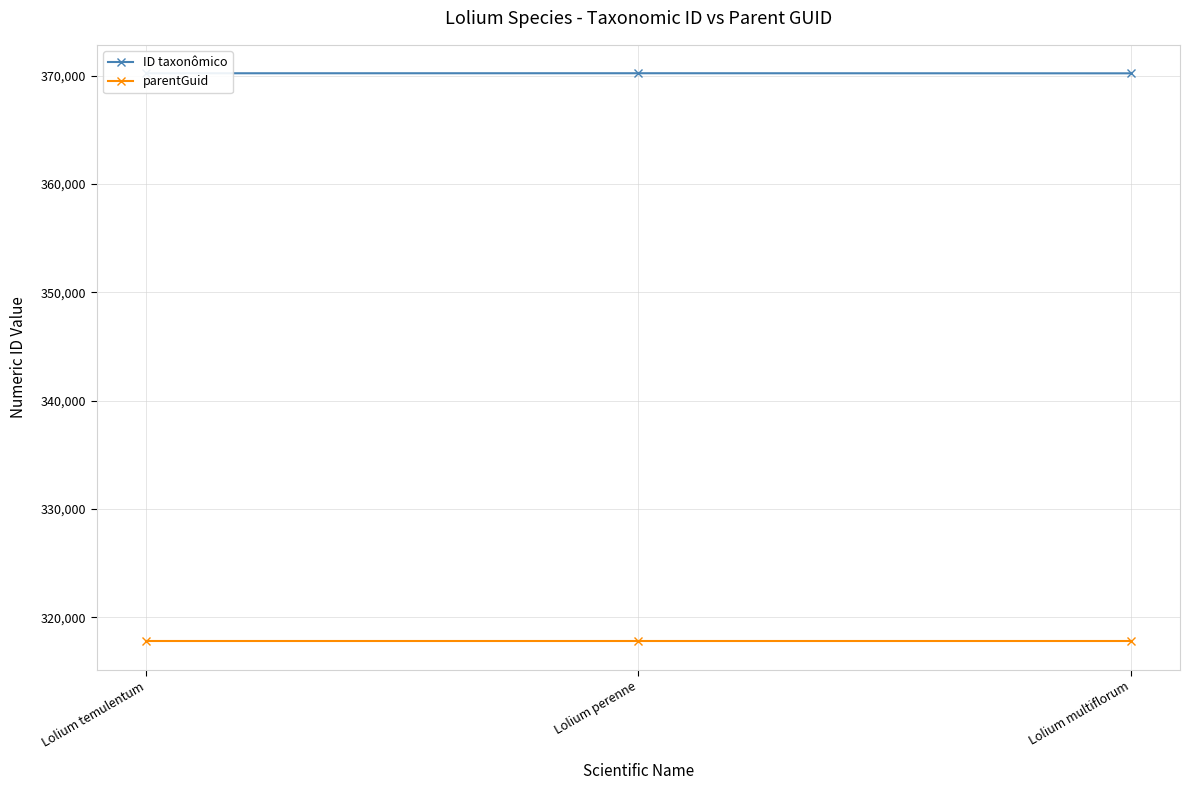

What are all the series names shown in the legend?

ID taxonômico, parentGuid